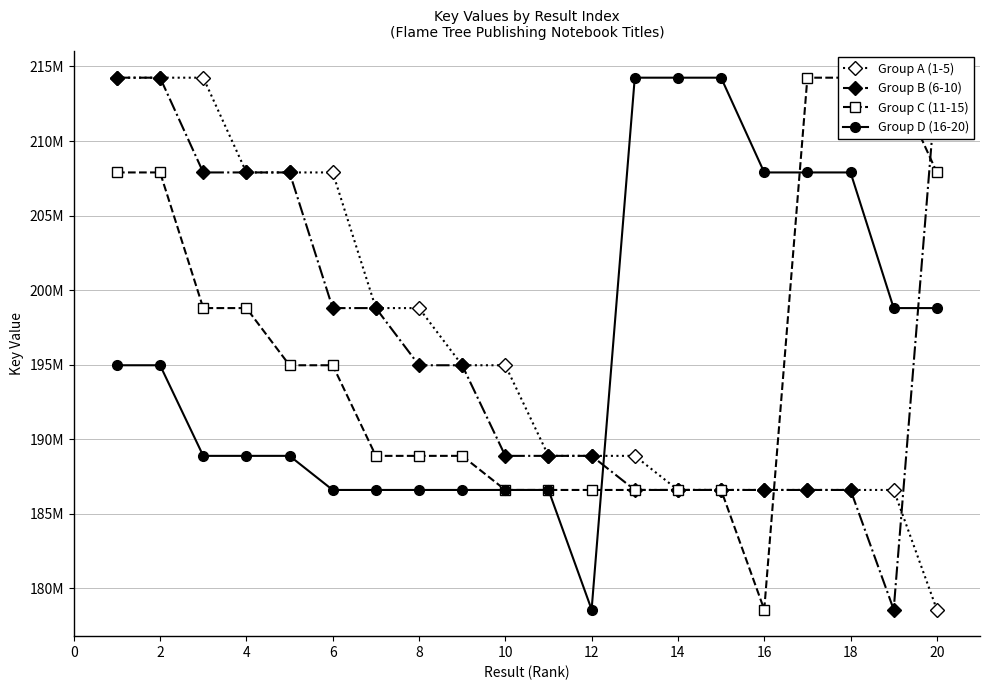

Is the value of Group B (6-10) at 12 greater than the value of Group D (16-20) at 16?

Yes